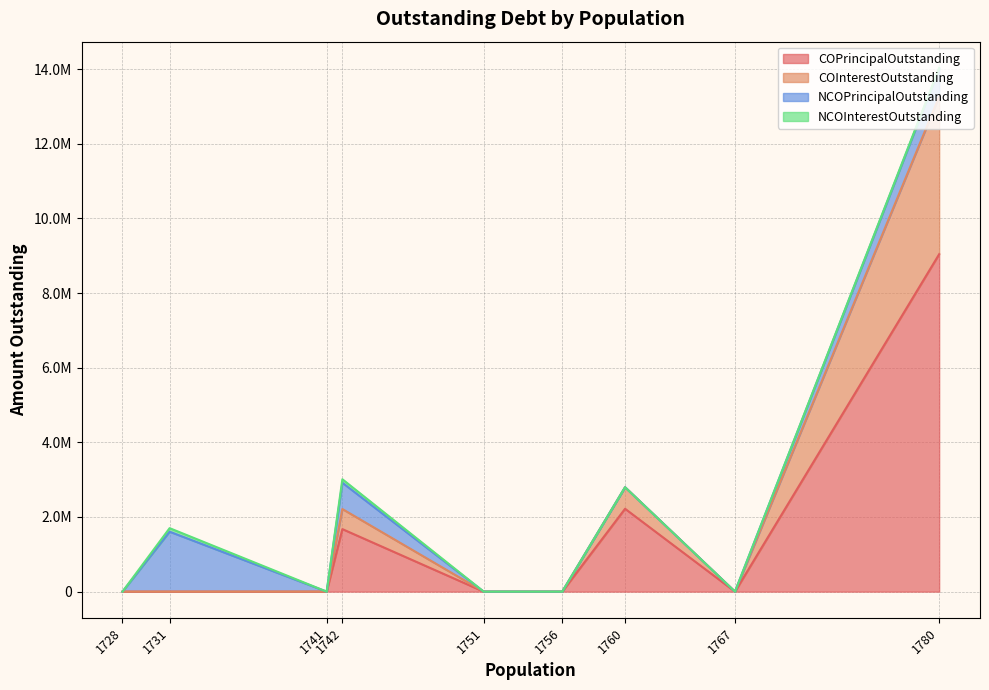

At which label is NCOPrincipalOutstanding closest to 803000?

1780